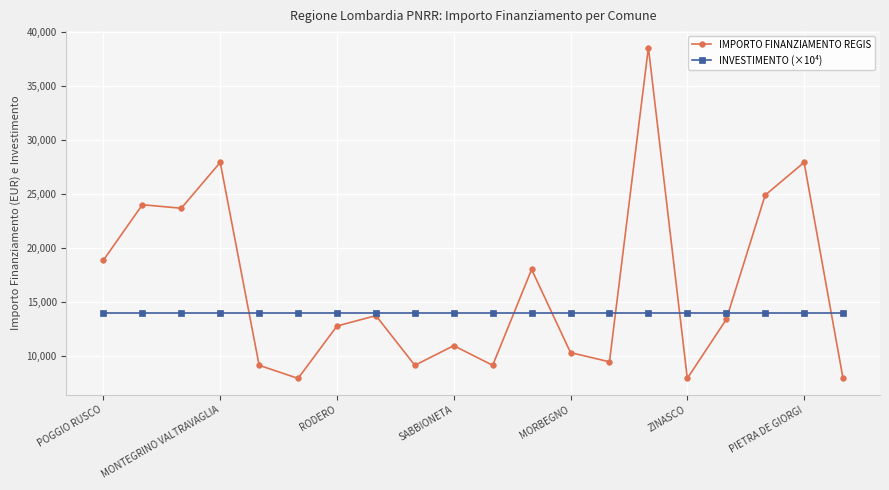

True or false: IMPORTO FINANZIAMENTO REGIS has more than 2 points higher than both neighbors.

True